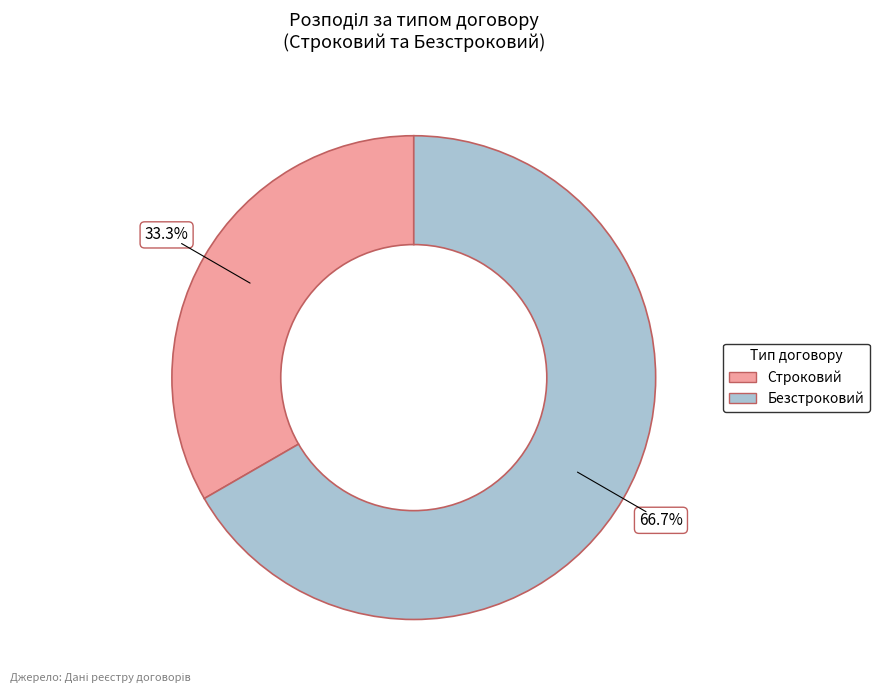

Is there any slice that represents more than half of the pie?

Yes